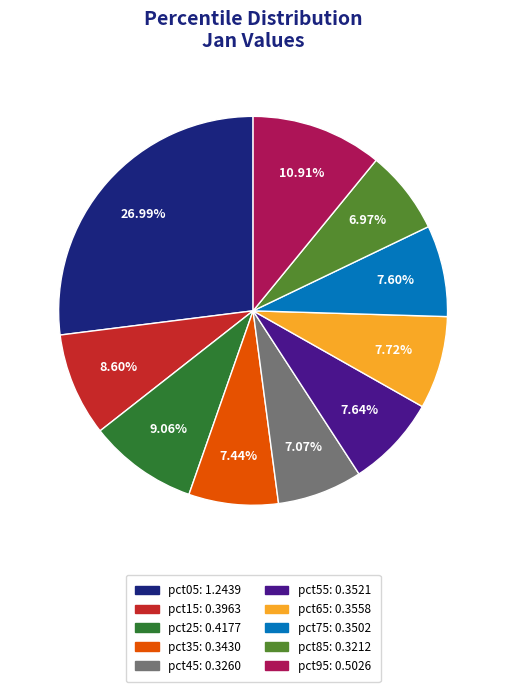

Combined, do pct65 and pct95 account for over 50%?

No